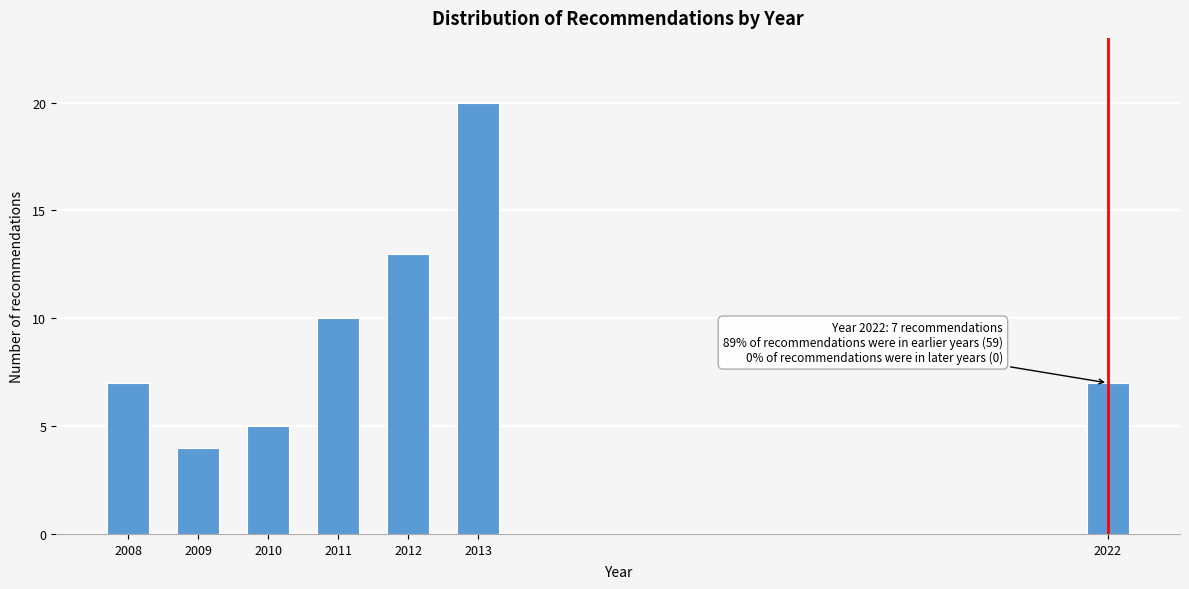

Reading left to right, extract all data points from this chart.

7	4	5	10	13	20	7